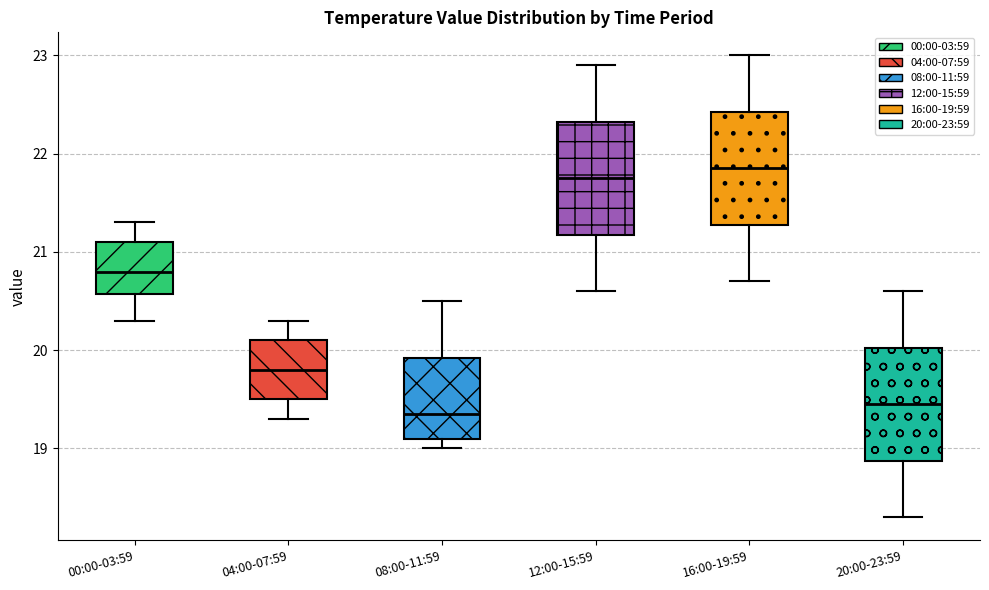

Reading left to right, transcribe this box plot: for each box, give where its median line is, the range the box spans, and where its two whiskers end, as read against the y-axis. The values are not printed on the chart, so give them approximately, as read against the axis.

00:00-03:59: median 20.8, box 20.6 to 21.1, whiskers 20.3 to 21.3
04:00-07:59: median 19.8, box 19.5 to 20.1, whiskers 19.3 to 20.3
08:00-11:59: median 19.4, box 19.1 to 19.9, whiskers 19.0 to 20.5
12:00-15:59: median 21.8, box 21.2 to 22.3, whiskers 20.6 to 22.9
16:00-19:59: median 21.9, box 21.3 to 22.4, whiskers 20.7 to 23.0
20:00-23:59: median 19.5, box 18.9 to 20.0, whiskers 18.3 to 20.6